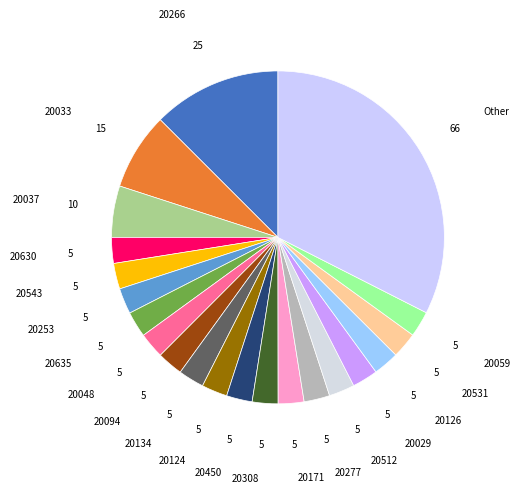

Does 20126 account for over 50% of the chart?

No